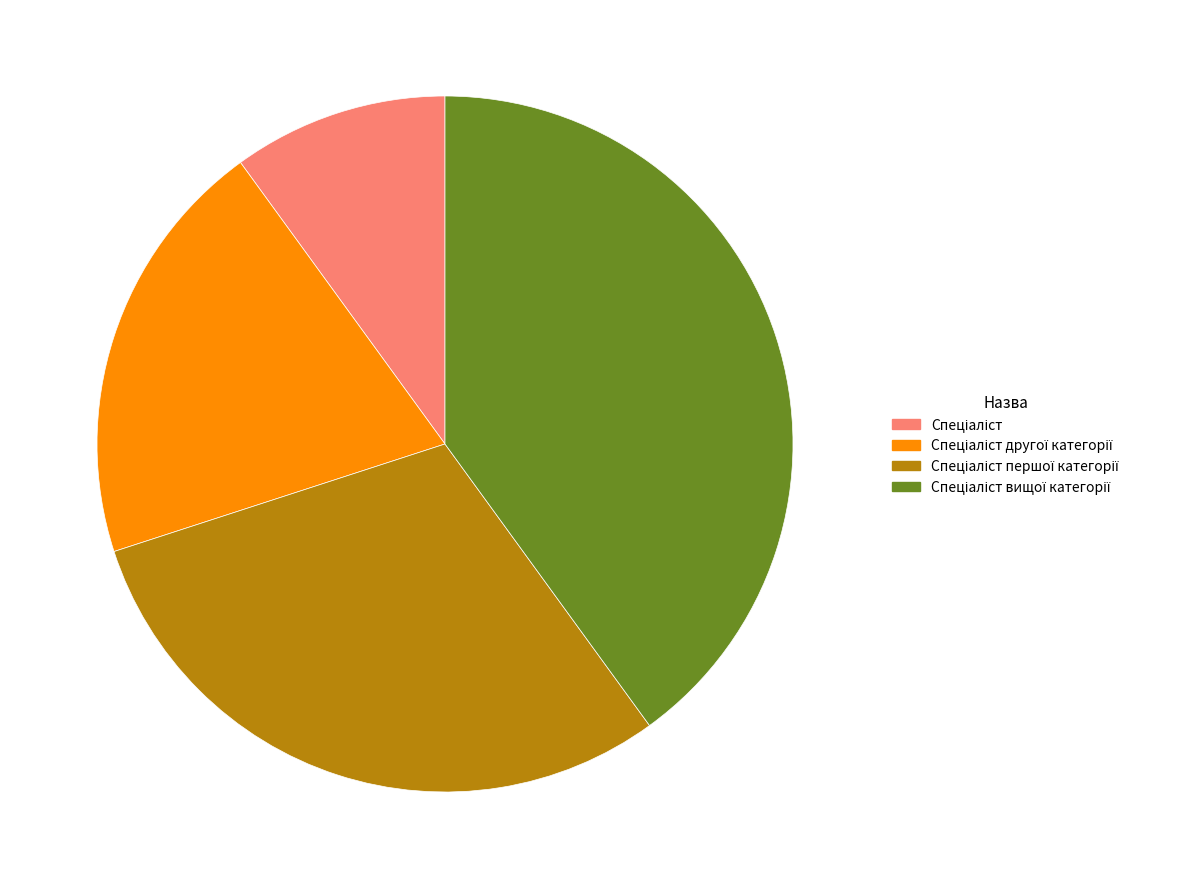

Is there any slice that represents more than half of the pie?

No